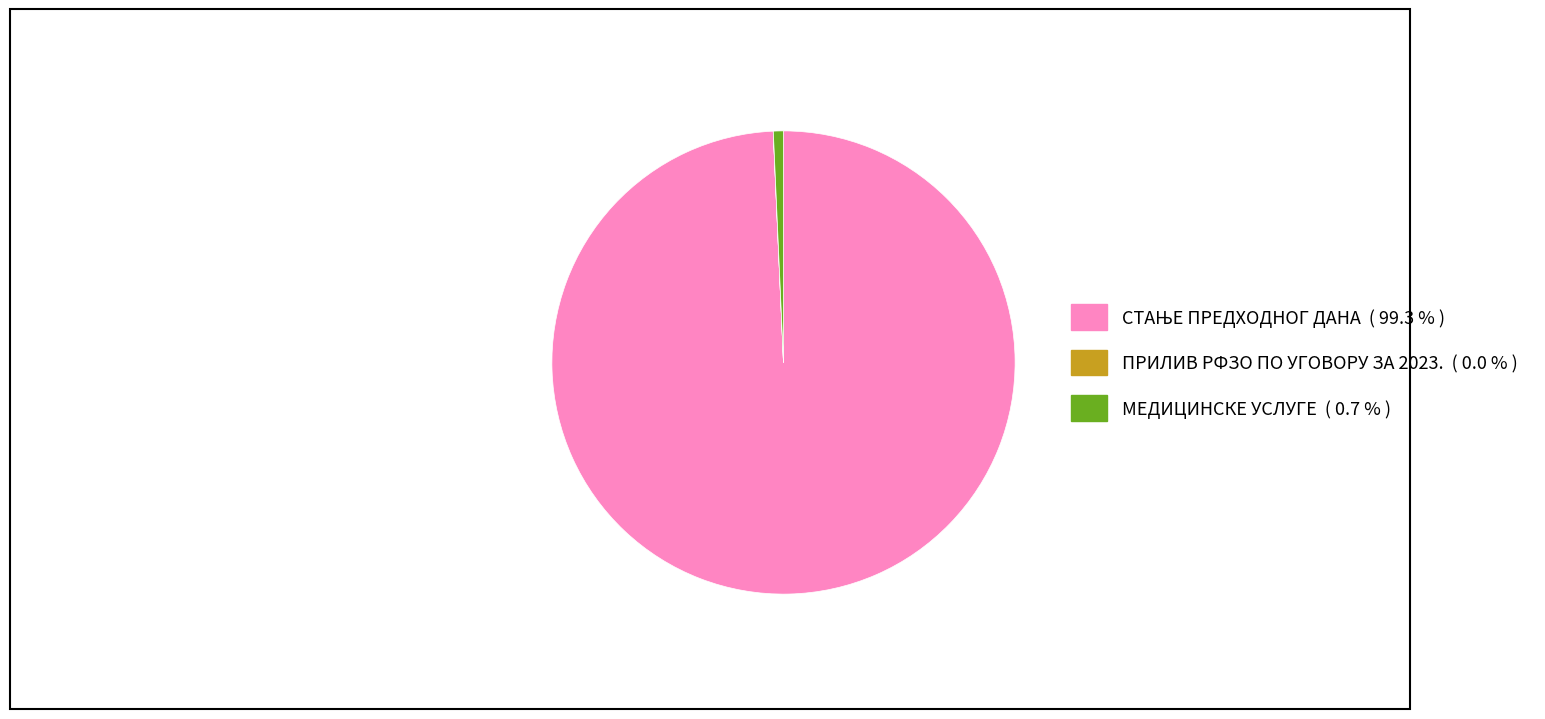

The МЕДИЦИНСКЕ УСЛУГЕ slice represents 11% of the pie. True or false?

False